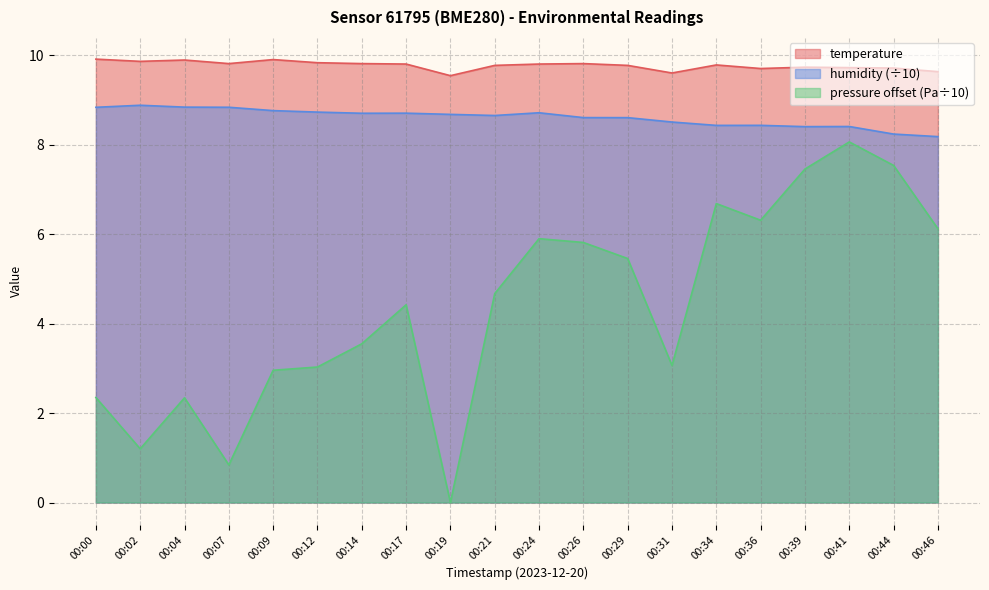

Reading left to right, extract all data points from this chart.

temperature: 9.9	9.9	9.9	9.8	9.9	9.8	9.8	9.8	9.5	9.8	9.8	9.8	9.8	9.6	9.8	9.7	9.7	9.7	9.7	9.6
humidity: 8.8	8.9	8.8	8.8	8.8	8.7	8.7	8.7	8.7	8.7	8.7	8.6	8.6	8.5	8.4	8.4	8.4	8.4	8.2	8.2
pressure_norm: 2.3	1.2	2.3	0.8	3.0	3.0	3.5	4.4	0.0	4.7	5.9	5.8	5.5	3.1	6.7	6.3	7.5	8.1	7.5	6.1